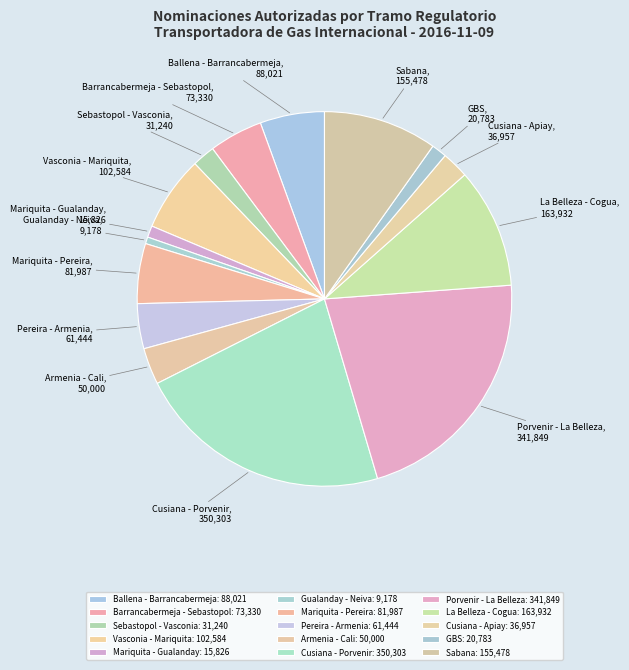

Is it true that Gualanday - Neiva is 11% of the pie?

False